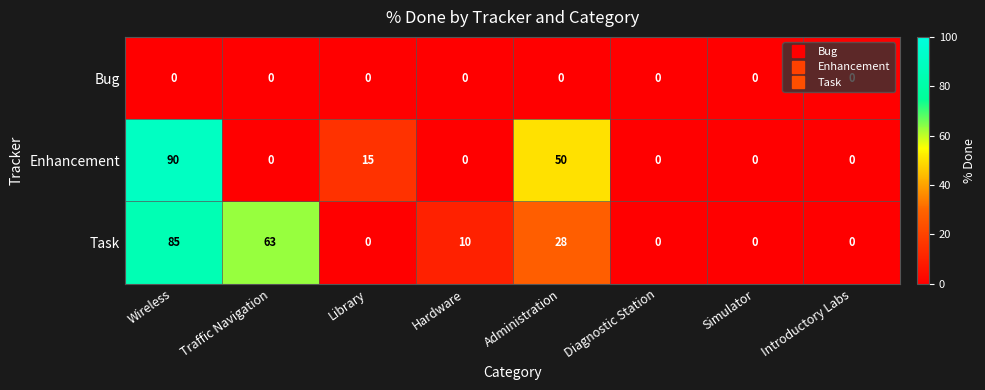

What is the difference between the Task values at Simulator and Traffic Navigation?

63